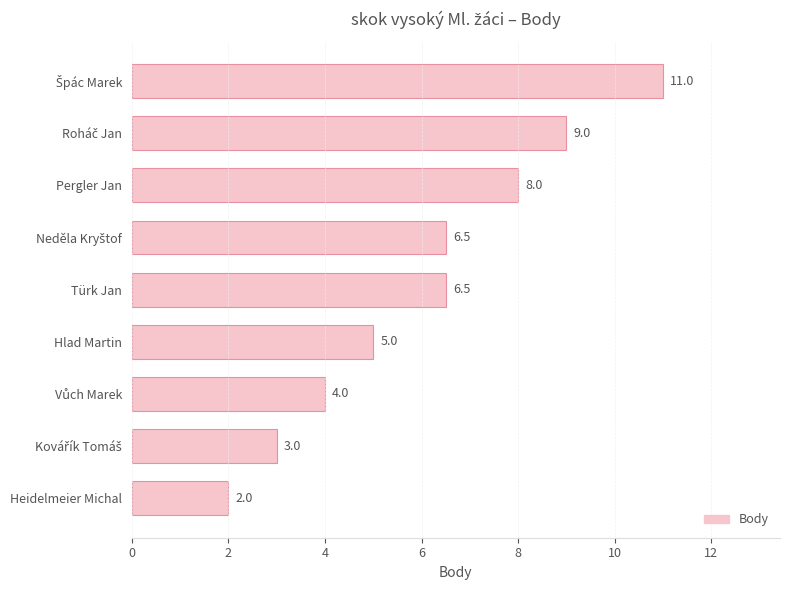

How many values are between 4 and 8?

5